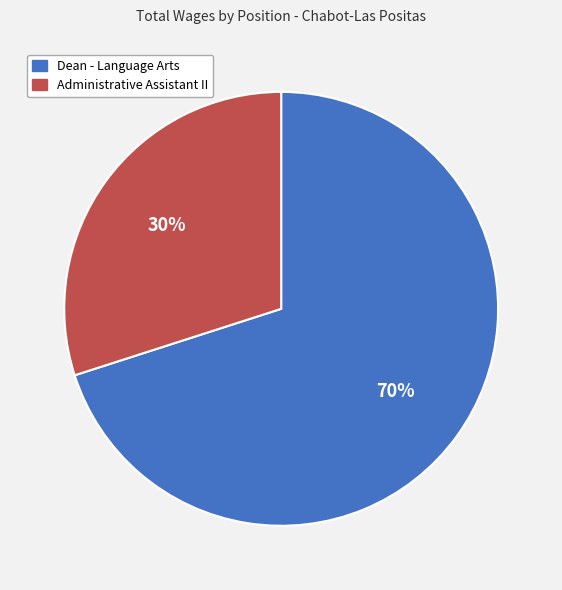

Which slice is the largest?

Dean - Language Arts